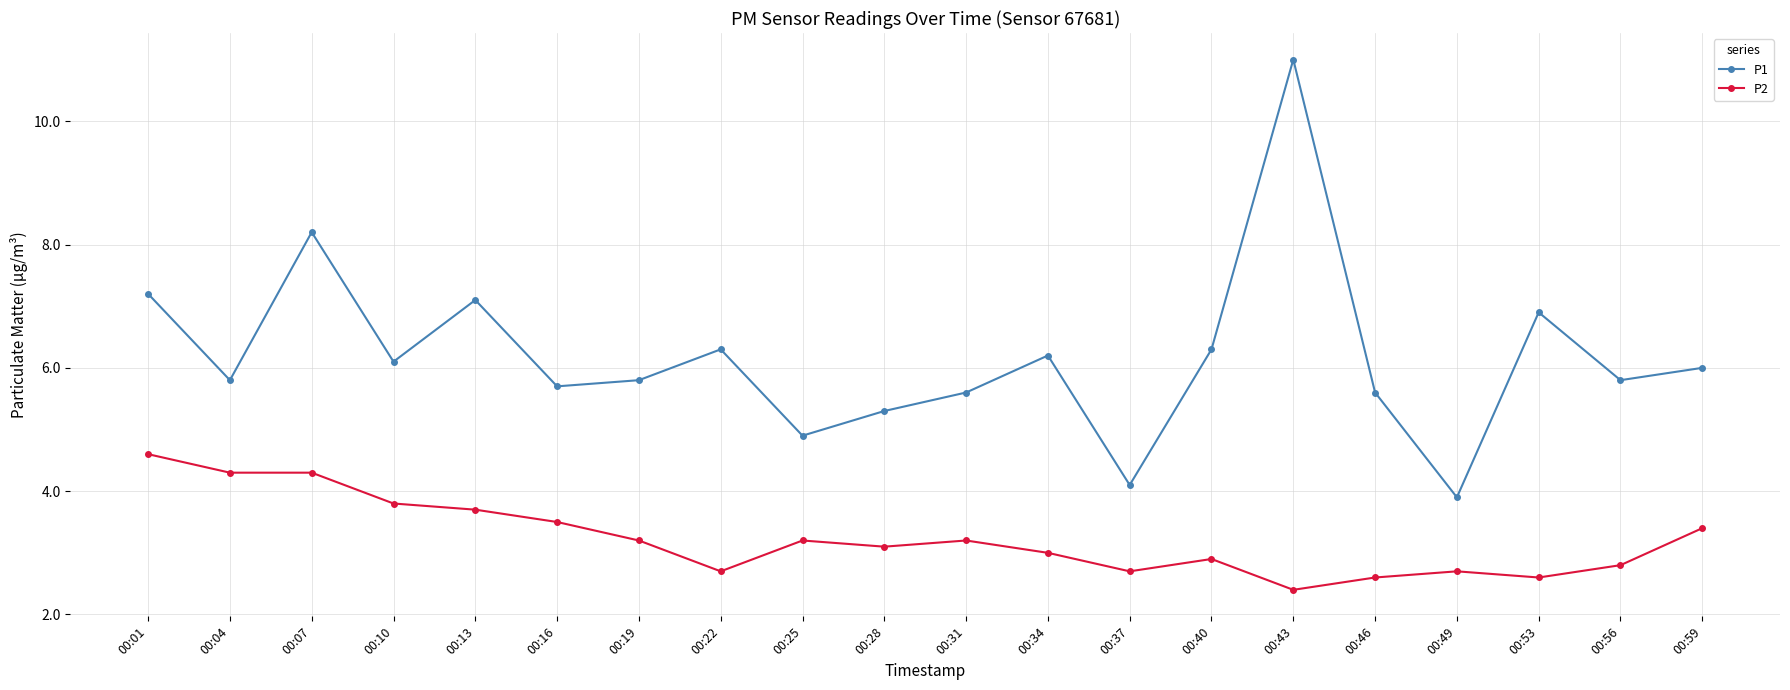

What is the difference between the maximum and minimum values in the P2 series?

2.2